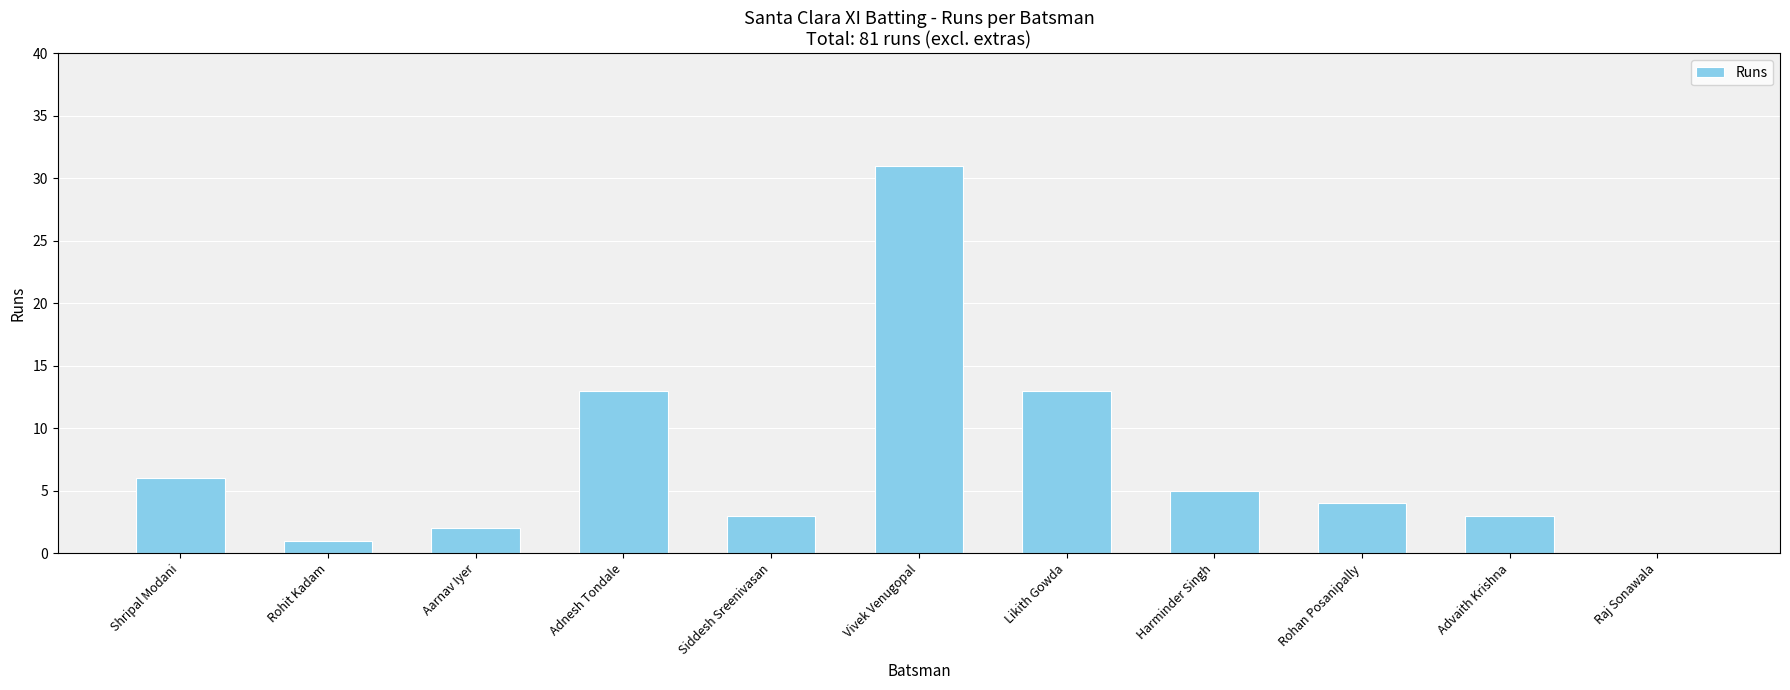

How many data points does each series have?

11